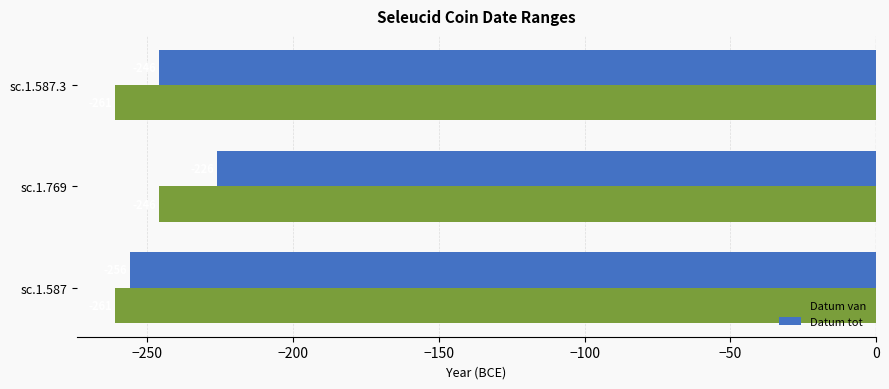

What is the sum of all Datum tot values?

-728